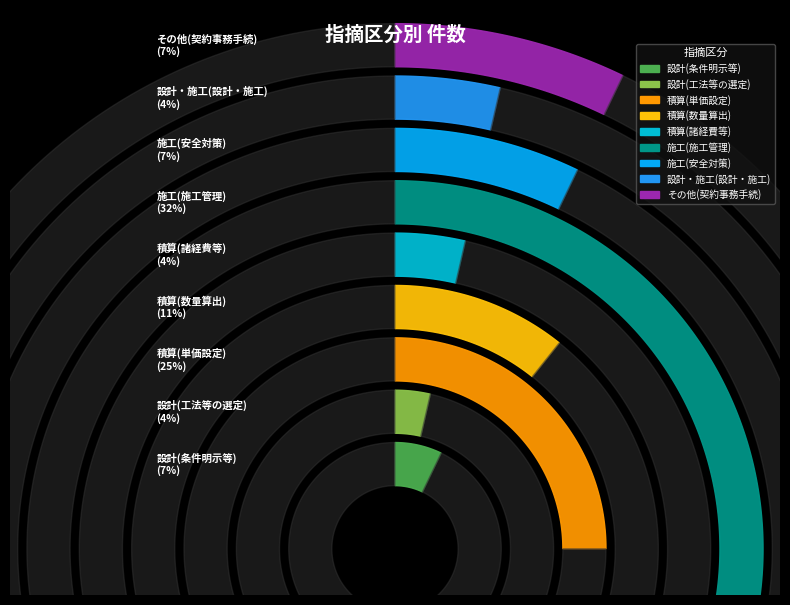

Approximately how many times larger is the value at 設計(工法等の選定) compared to 積算(諸経費等)?

1.0